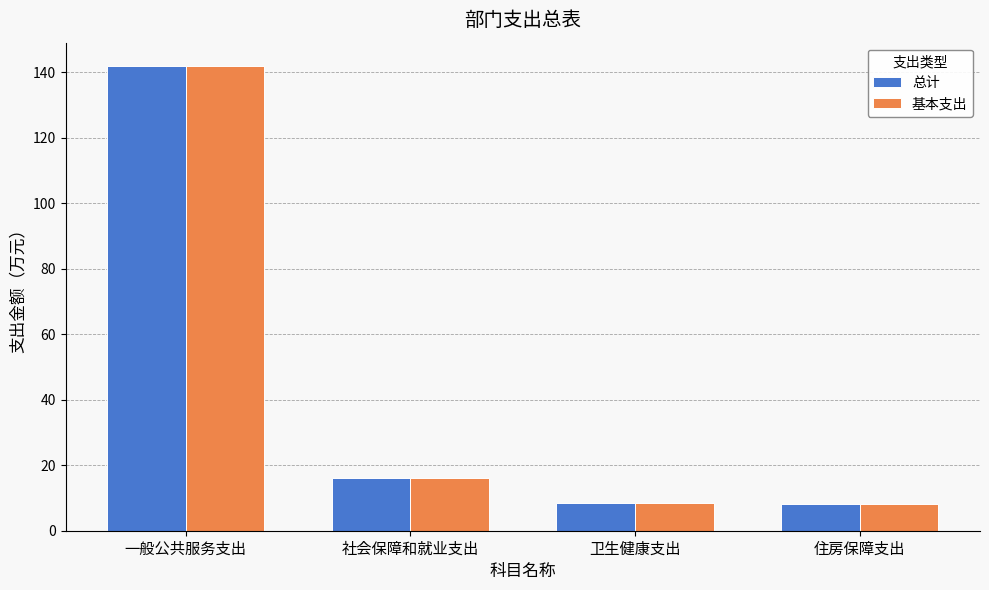

Where is 基本支出 nearest to the value 75?

社会保障和就业支出